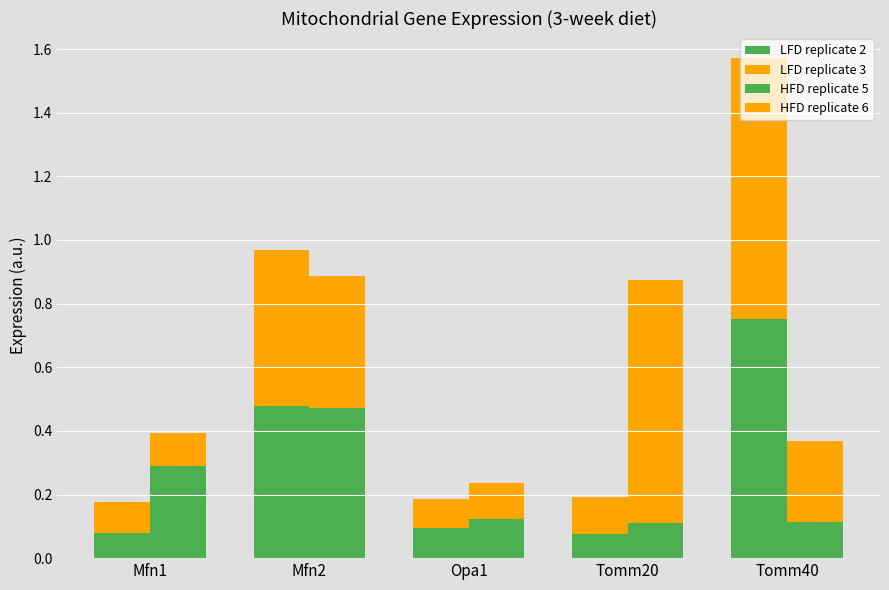

Which series changed the most between Opa1 and Tomm20?

HFD replicate 6